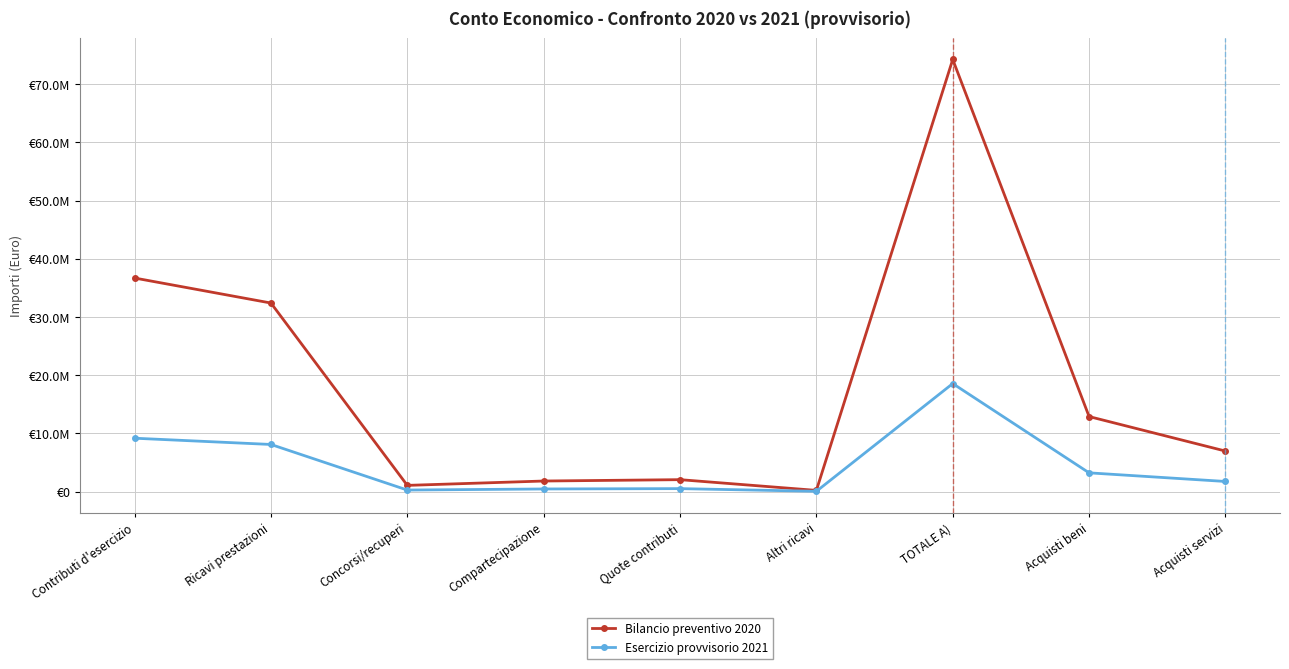

Is this an area chart (filled region under the line)?

No